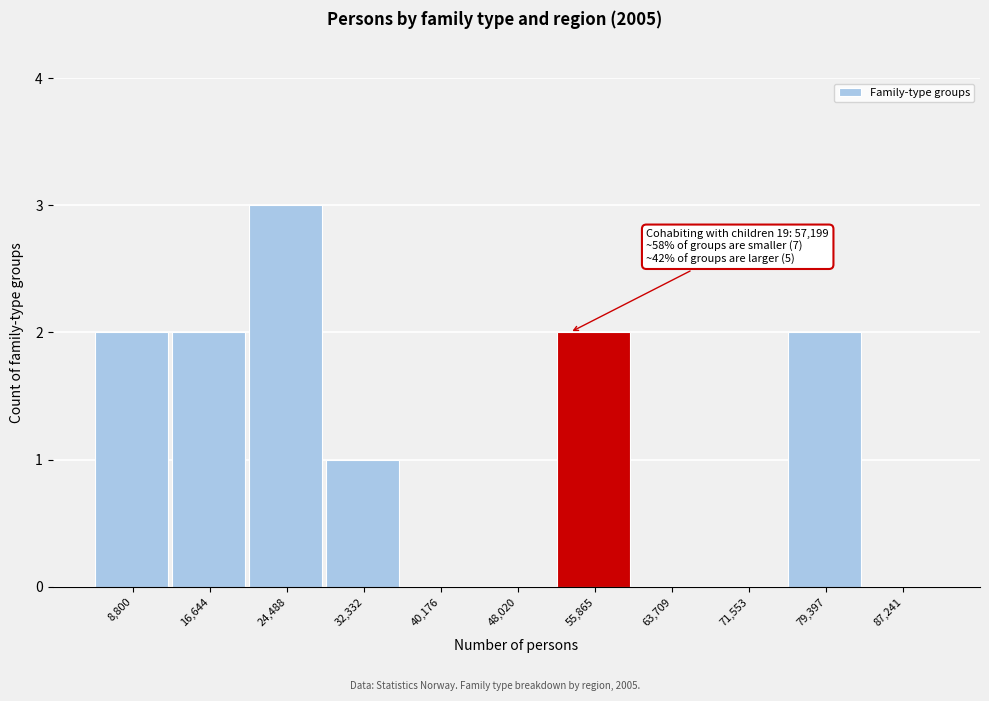

Reading right to left, what are all the values shown in this chart?

87,241=0	79,397=2	71,553=0	63,709=0	55,865=2	48,020=0	40,176=0	32,332=1	24,488=3	16,644=2	8,800=2